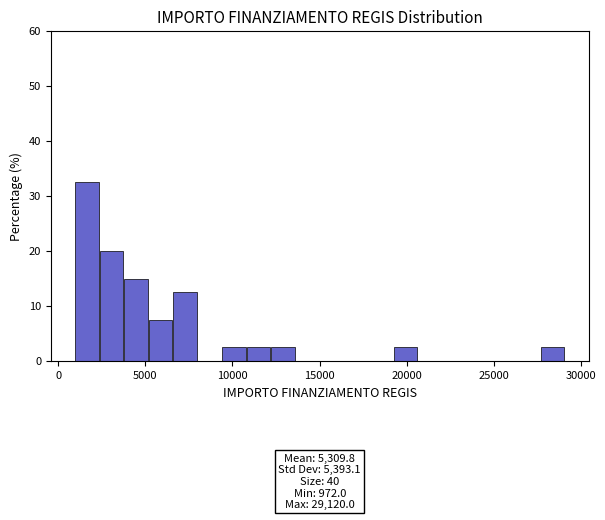

Around what value on the x-axis is the tallest bar? Give the approximate position of its centre, as read against the axis.

1500